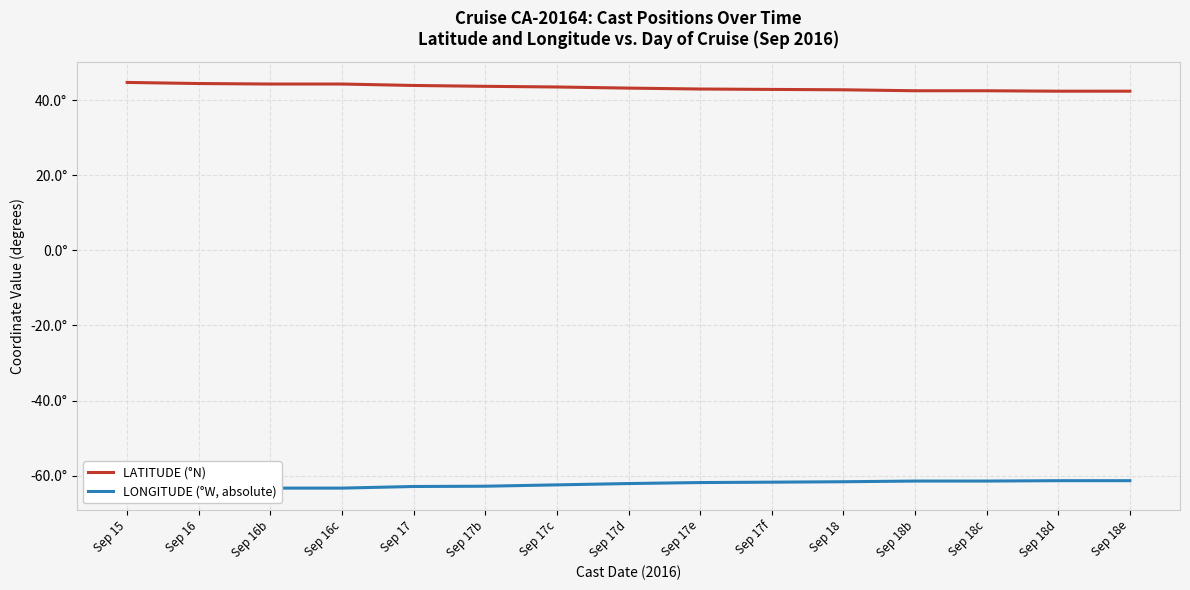

At how many categories does at least one series exceed 16?

15